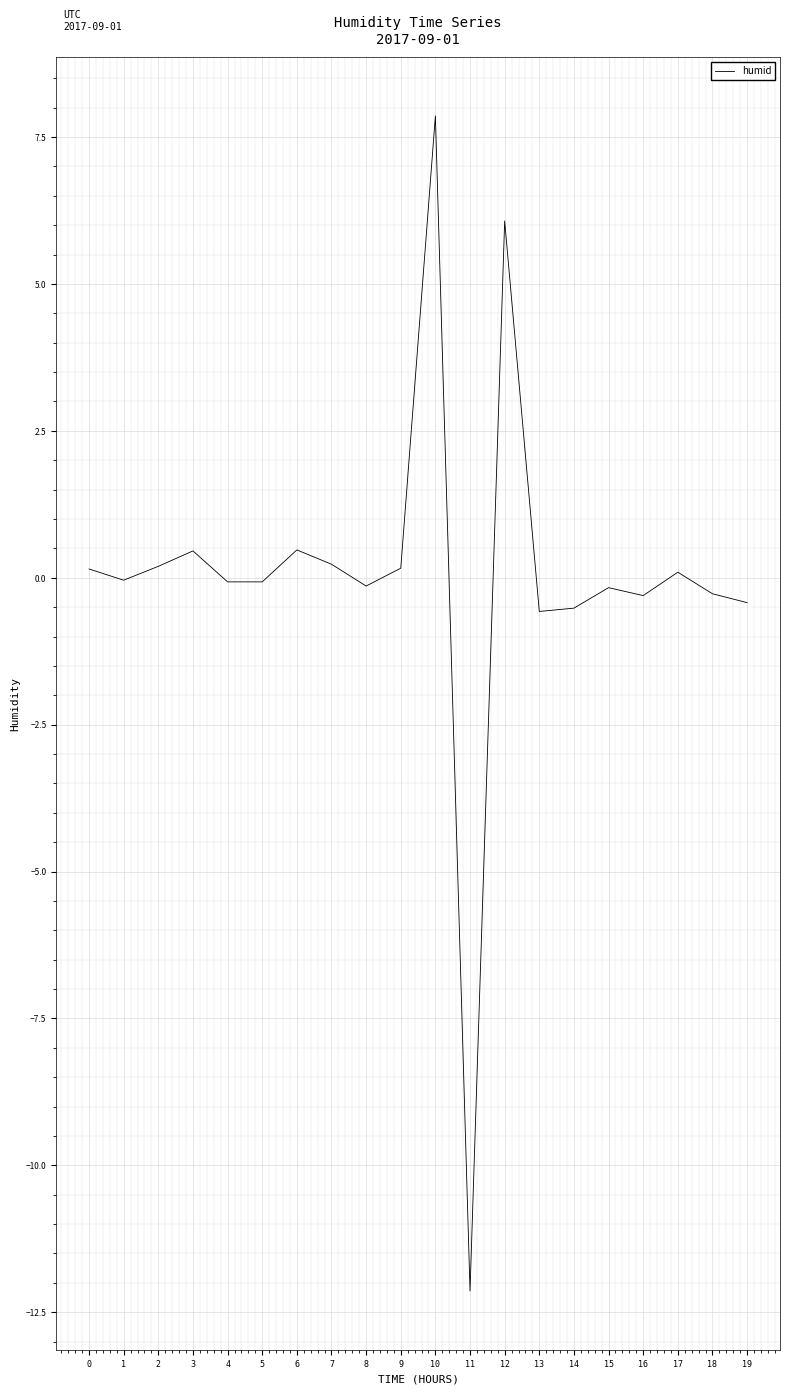

Is it true that the value at 4 is -0.1?

True